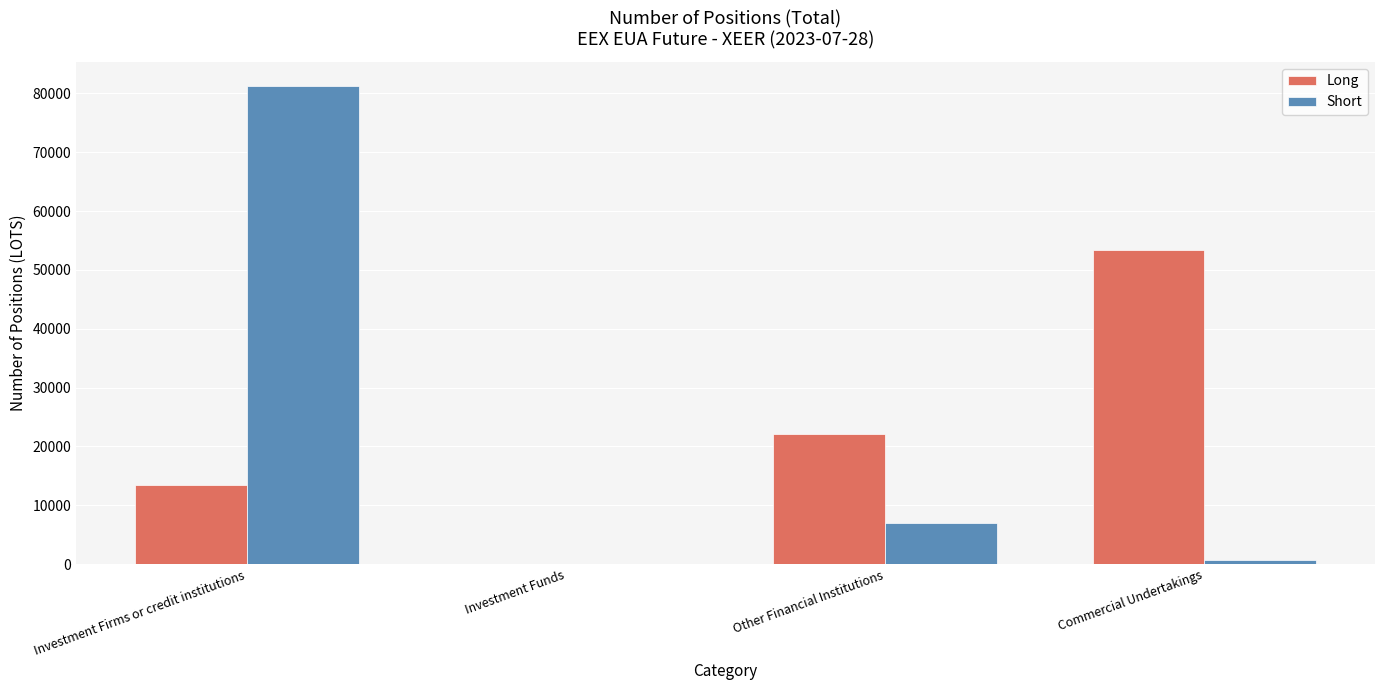

True or false: Long has a value of 23967 at Investment Funds.

False